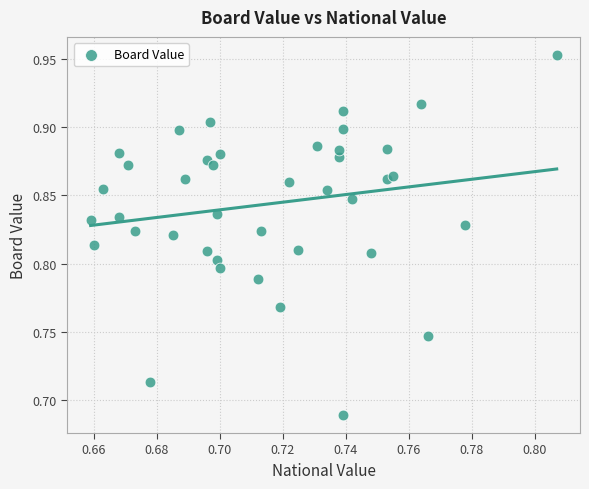

What is the range of Y values (max minus min)?

0.3